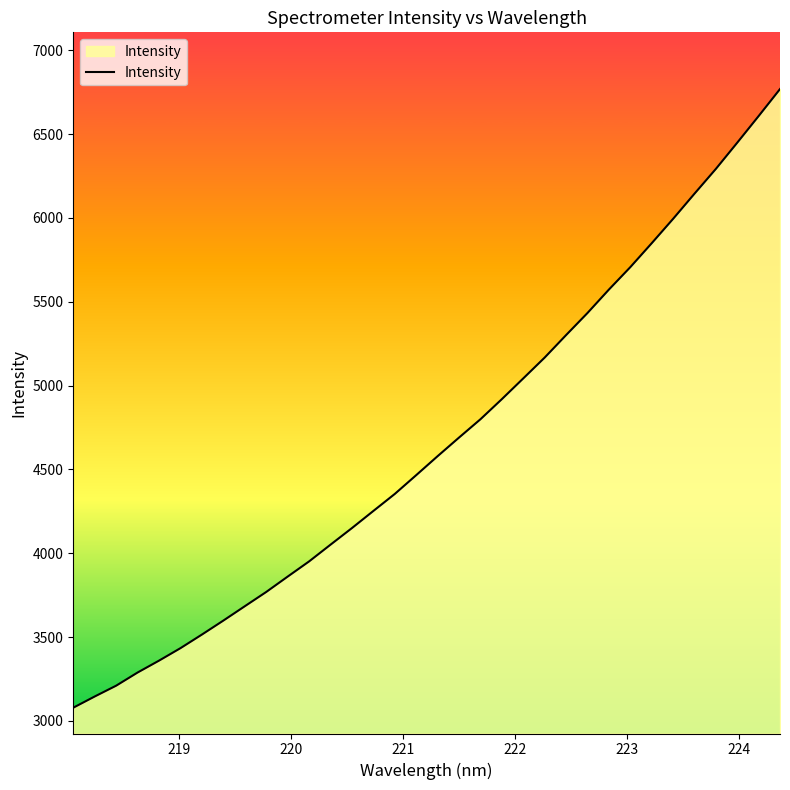

What is the difference between the maximum and minimum values?

3690.7